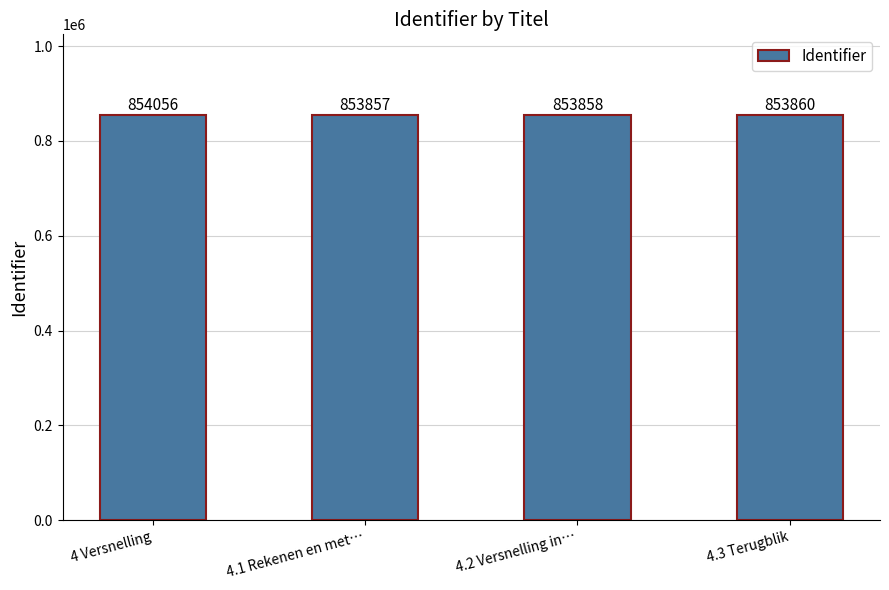

What is the difference between the maximum and minimum values?

199